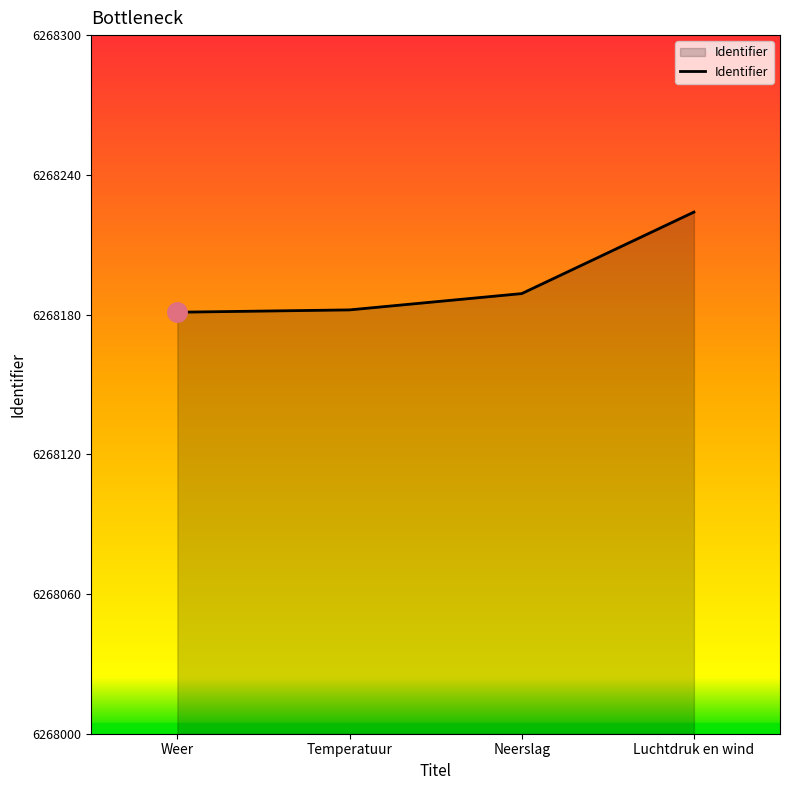

The value at Neerslag is 3525688. True or false?

False